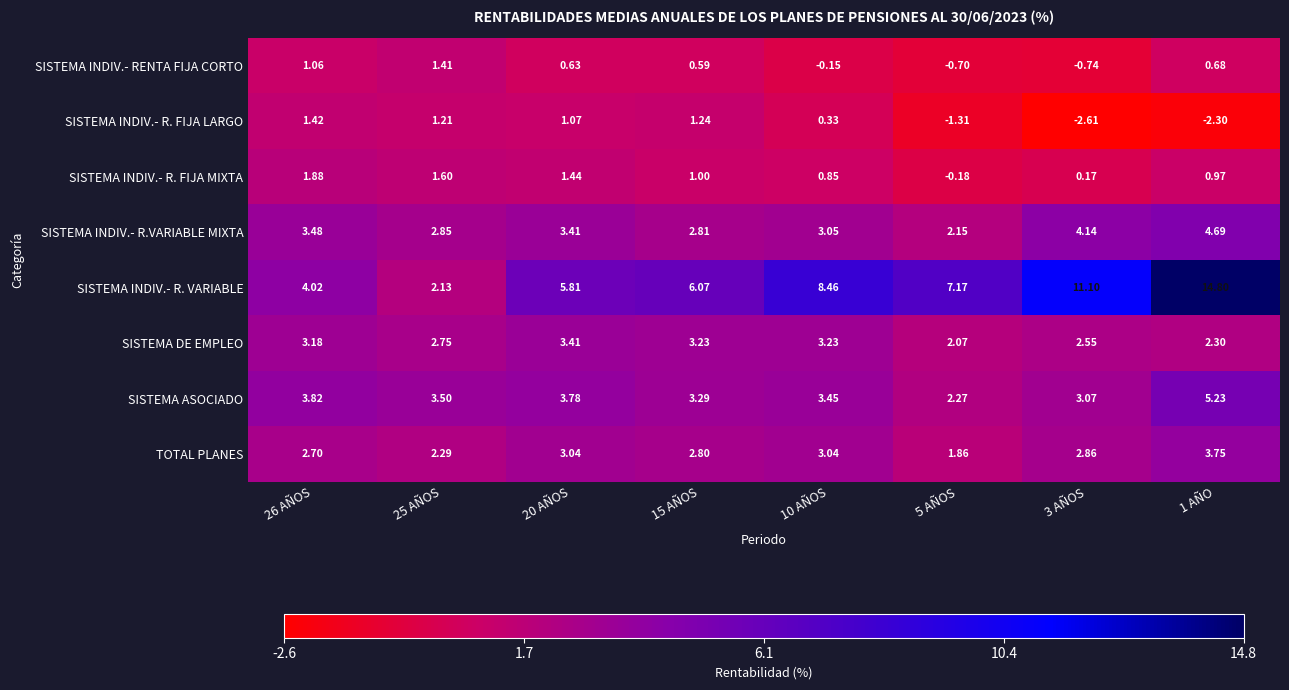

Rank the series at 26 AÑOS from highest to lowest value.

SISTEMA INDIV.- R. VARIABLE, SISTEMA ASOCIADO, SISTEMA INDIV.- R.VARIABLE MIXTA, SISTEMA DE EMPLEO, TOTAL PLANES, SISTEMA INDIV.- R. FIJA MIXTA, SISTEMA INDIV.- R. FIJA LARGO, SISTEMA INDIV.- RENTA FIJA CORTO